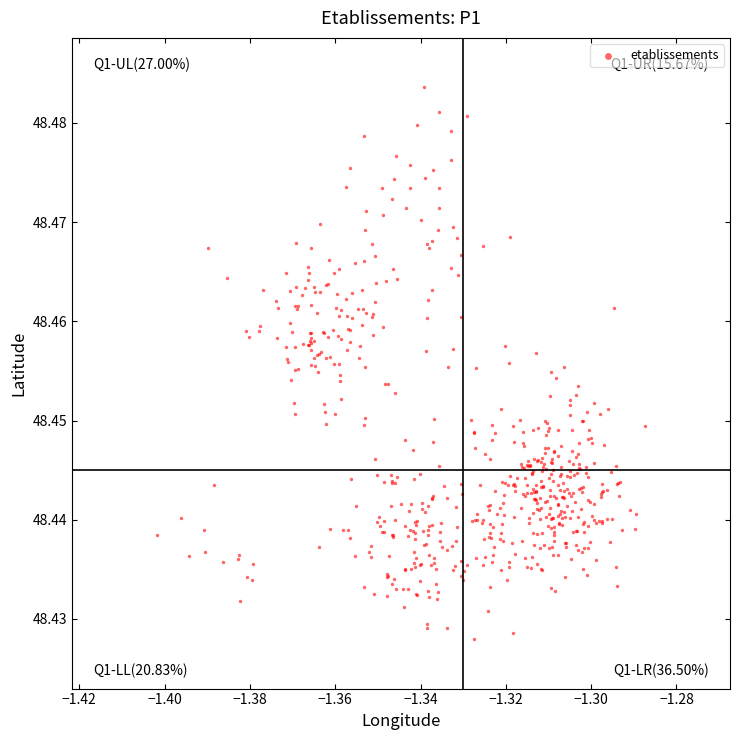

Count the number of points in this scatter plot.

600